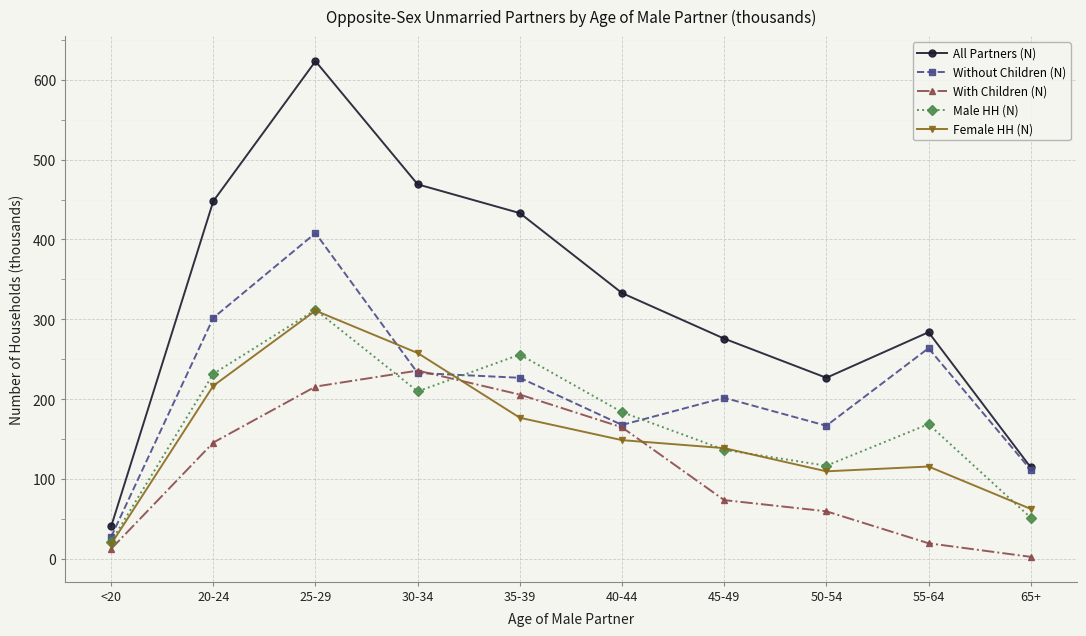

What is the label of the 9th point from the right?

20-24